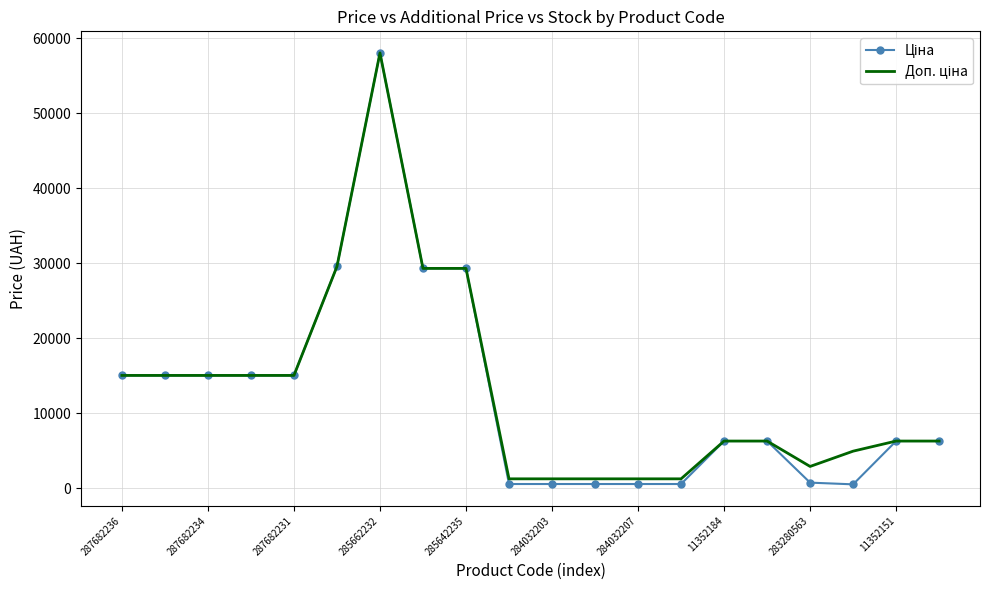

What is the greatest value displayed?

58037.0